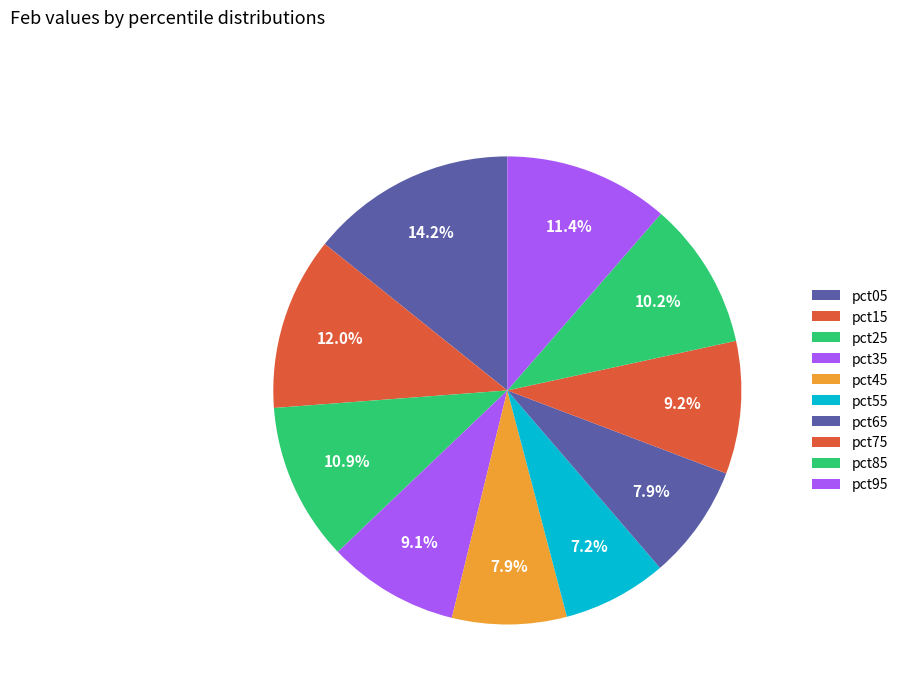

Which slice is the smallest?

pct55